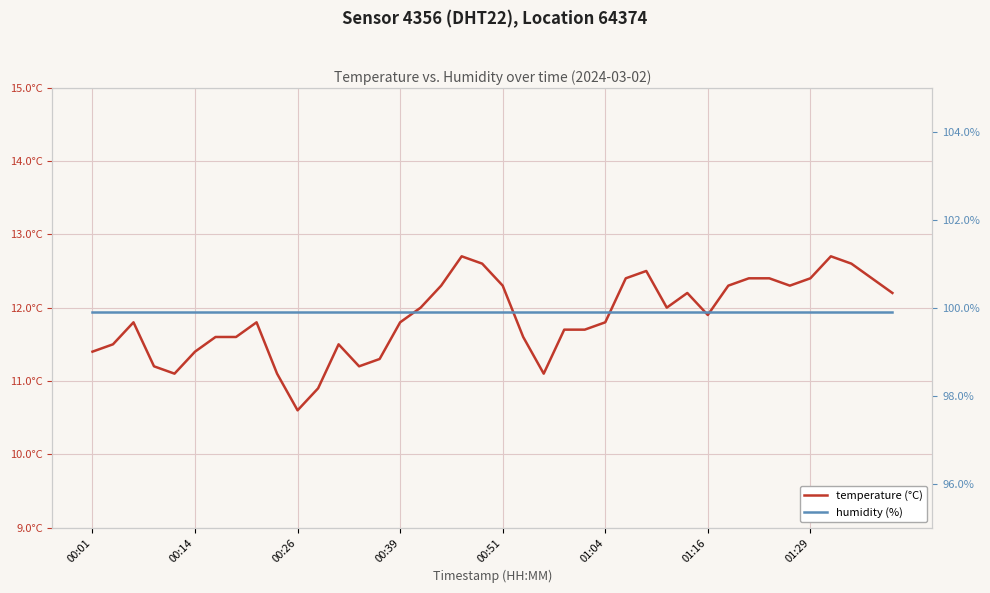

True or false: humidity (%) and temperature (°C) intersect in this chart.

False